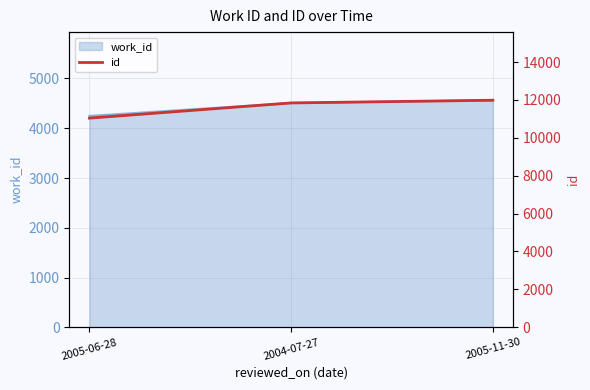

What is the value of the 2nd point from the left?

11842